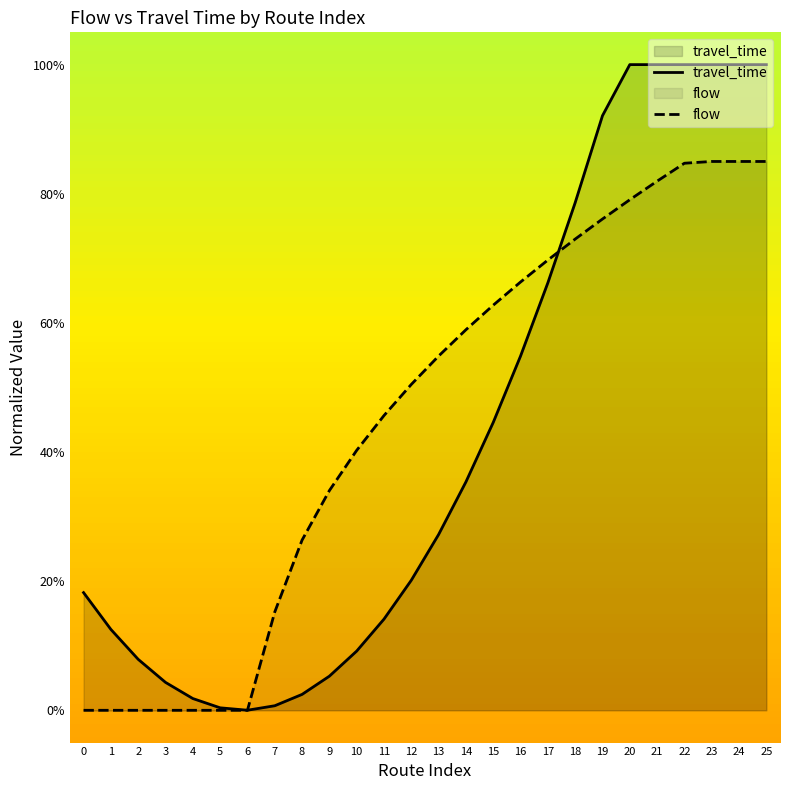

Rank the series at 25 from lowest to highest value.

flow, travel_time